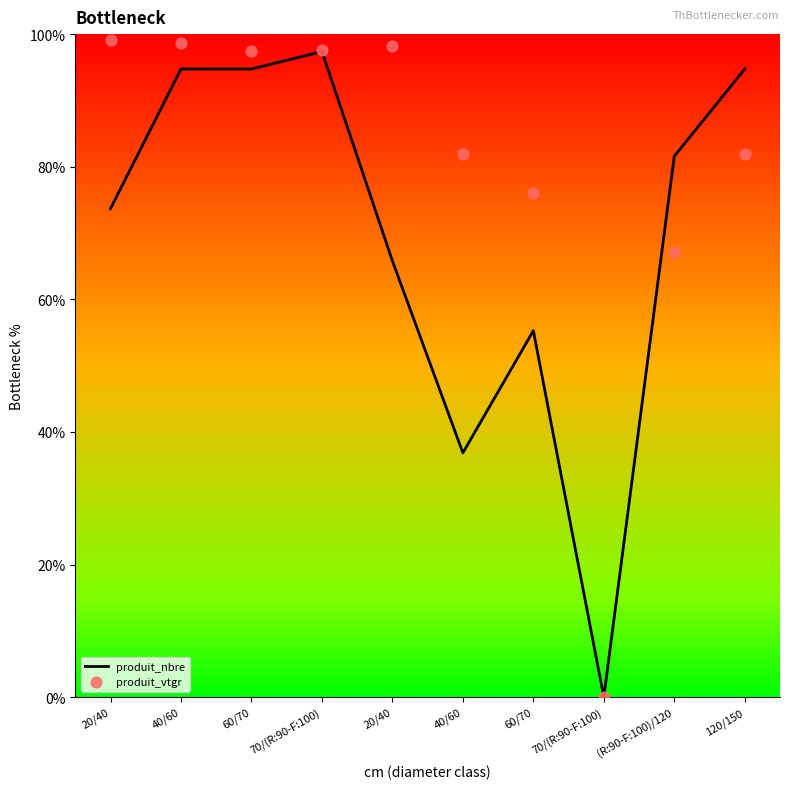

Which series has the widest spread of Y values?

produit_vtgr